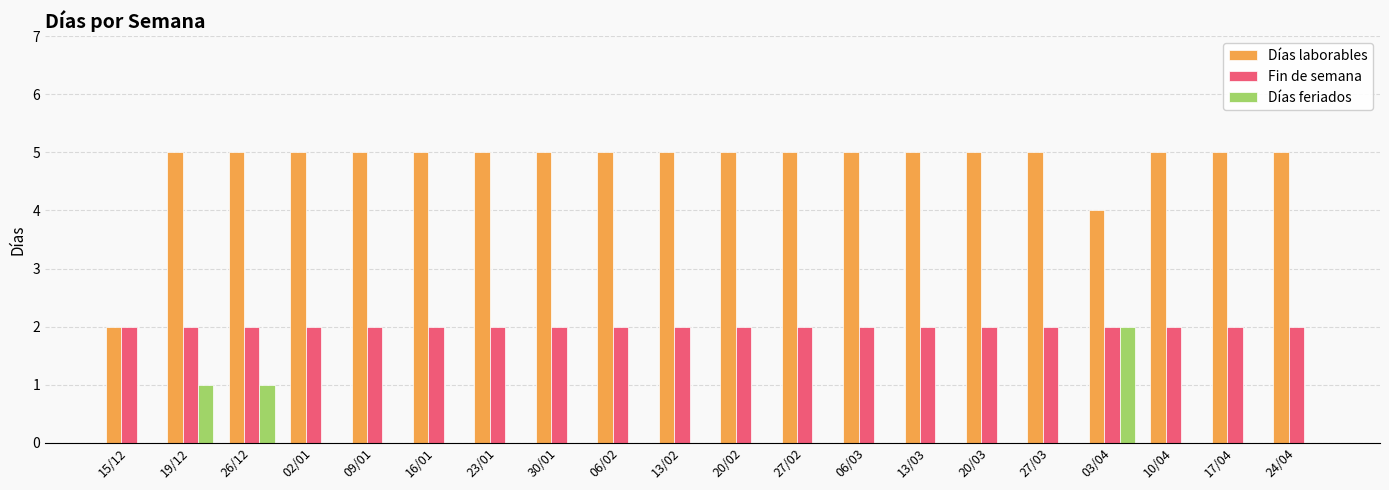

Which series has the widest spread of values?

Días laborables